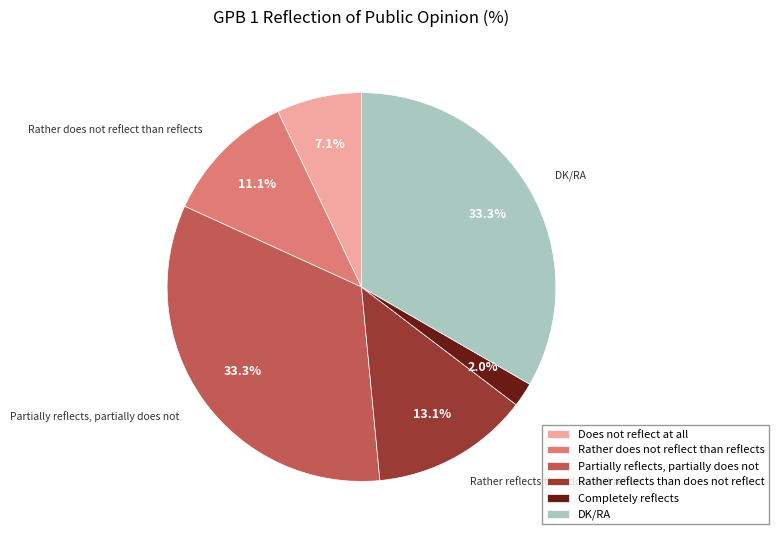

Count the number of slices in the pie.

6